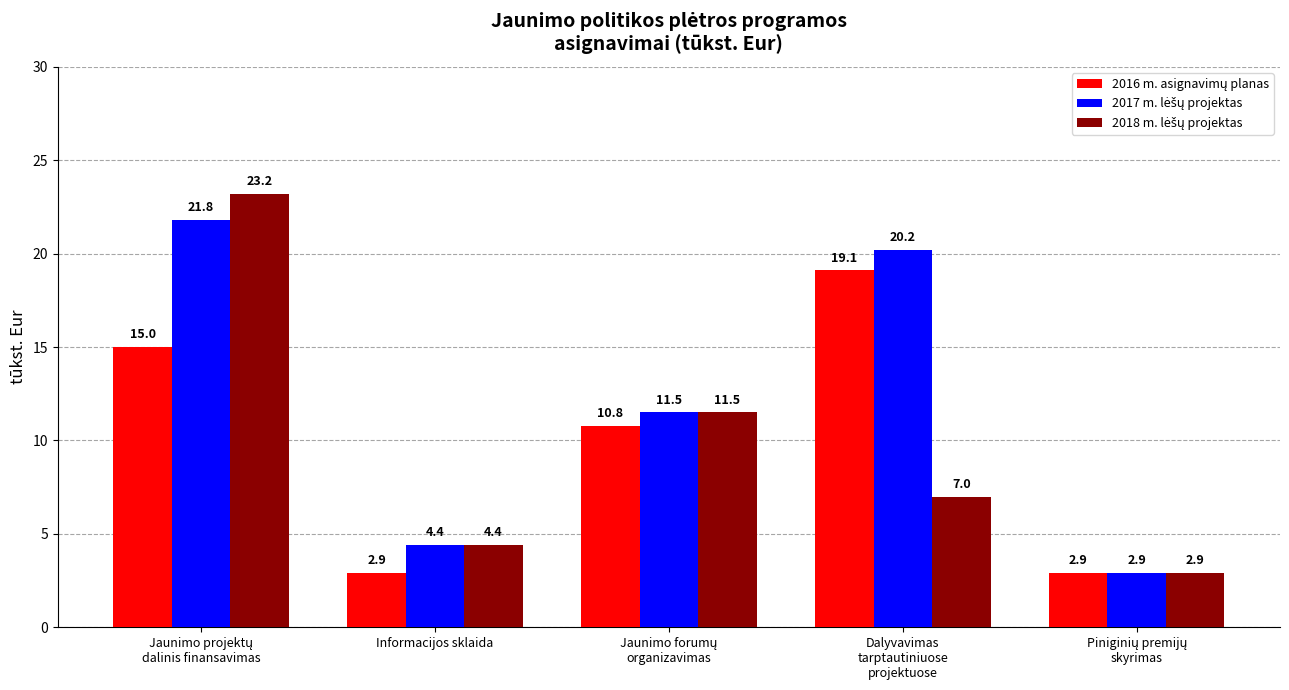

Are the bars grouped side by side (vs. stacked)?

Yes